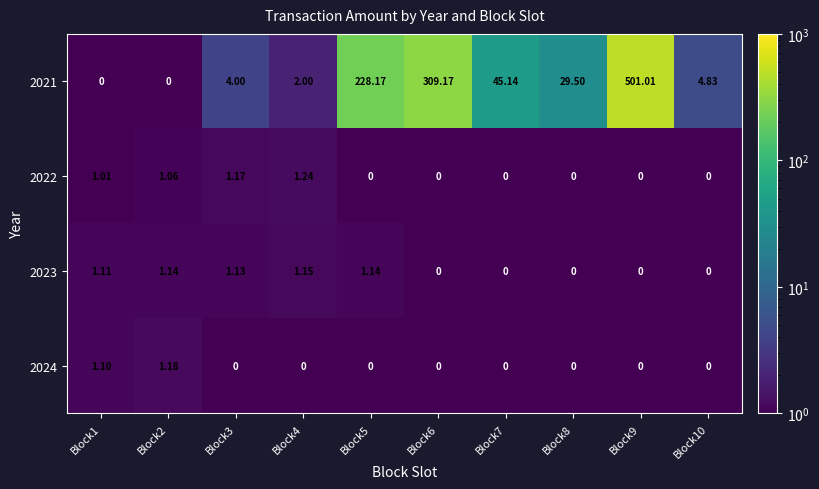

Is the value of 2021 at Block10 greater than the value of 2023 at Block4?

Yes